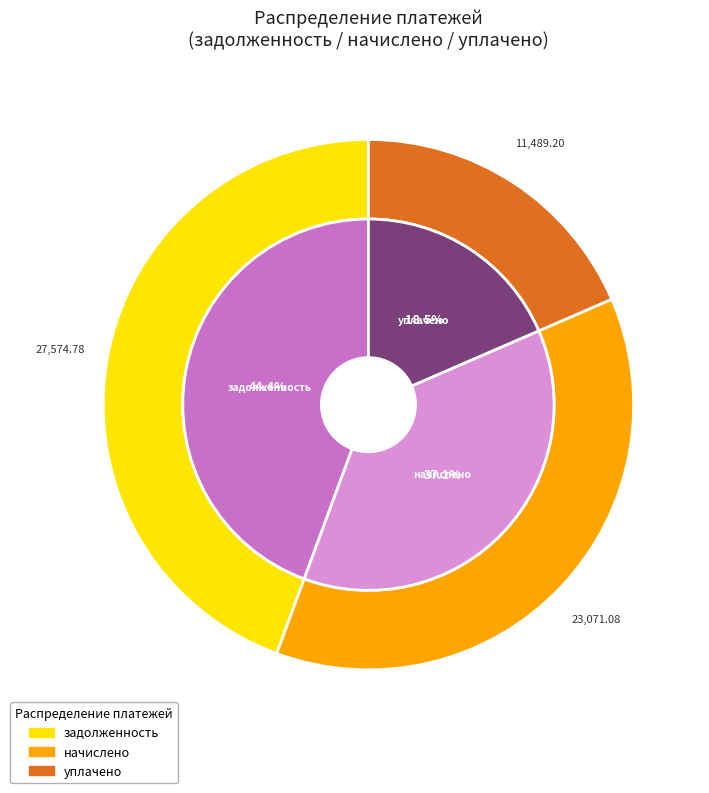

Does any single category account for the majority?

No